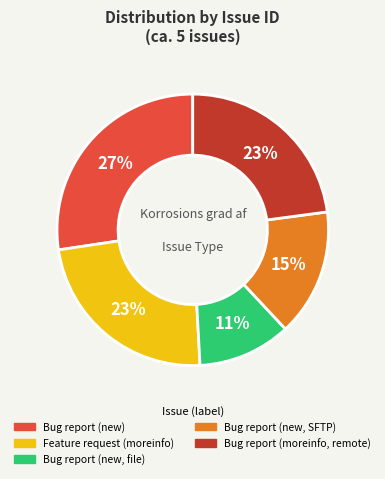

Does any single category account for the majority?

No